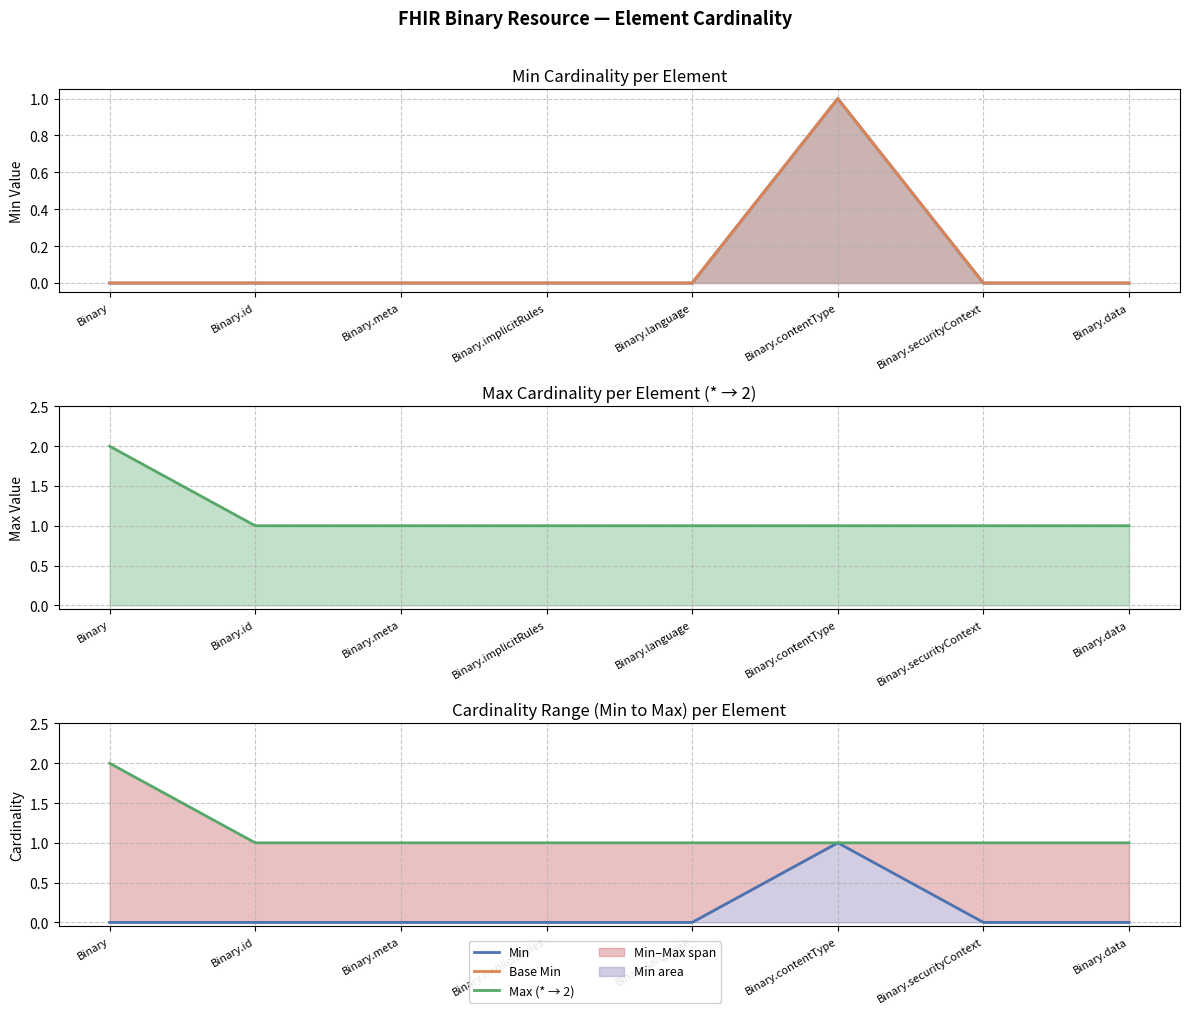

Reading left to right, list all the values displayed in this chart.

Min (line): Binary=0	Binary.id=0	Binary.meta=0	Binary.implicitRules=0	Binary.language=0	Binary.contentType=1	Binary.securityContext=0	Binary.data=0
Base Min (line): Binary=0	Binary.id=0	Binary.meta=0	Binary.implicitRules=0	Binary.language=0	Binary.contentType=1	Binary.securityContext=0	Binary.data=0
Max (line): Binary=2	Binary.id=1	Binary.meta=1	Binary.implicitRules=1	Binary.language=1	Binary.contentType=1	Binary.securityContext=1	Binary.data=1
Min: Binary=0	Binary.id=0	Binary.meta=0	Binary.implicitRules=0	Binary.language=0	Binary.contentType=1	Binary.securityContext=0	Binary.data=0
Max: Binary=2	Binary.id=1	Binary.meta=1	Binary.implicitRules=1	Binary.language=1	Binary.contentType=1	Binary.securityContext=1	Binary.data=1